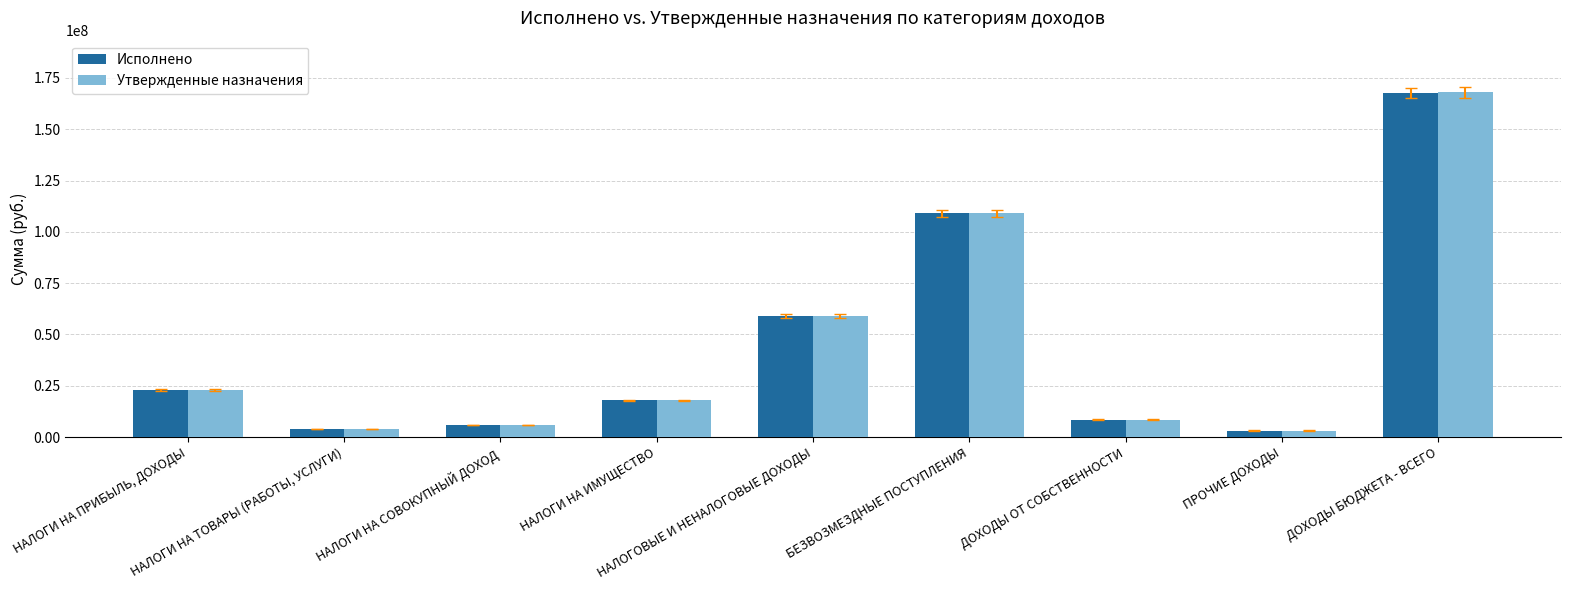

The value of Утвержденные назначения at НАЛОГИ НА ПРИБЫЛЬ, ДОХОДЫ is 22850000.0. True or false?

True